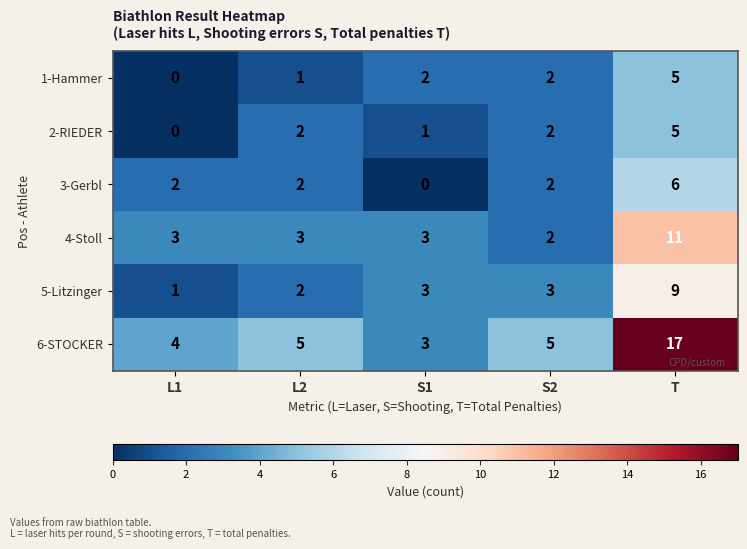

Which series has the largest total across all categories?

6-STOCKER